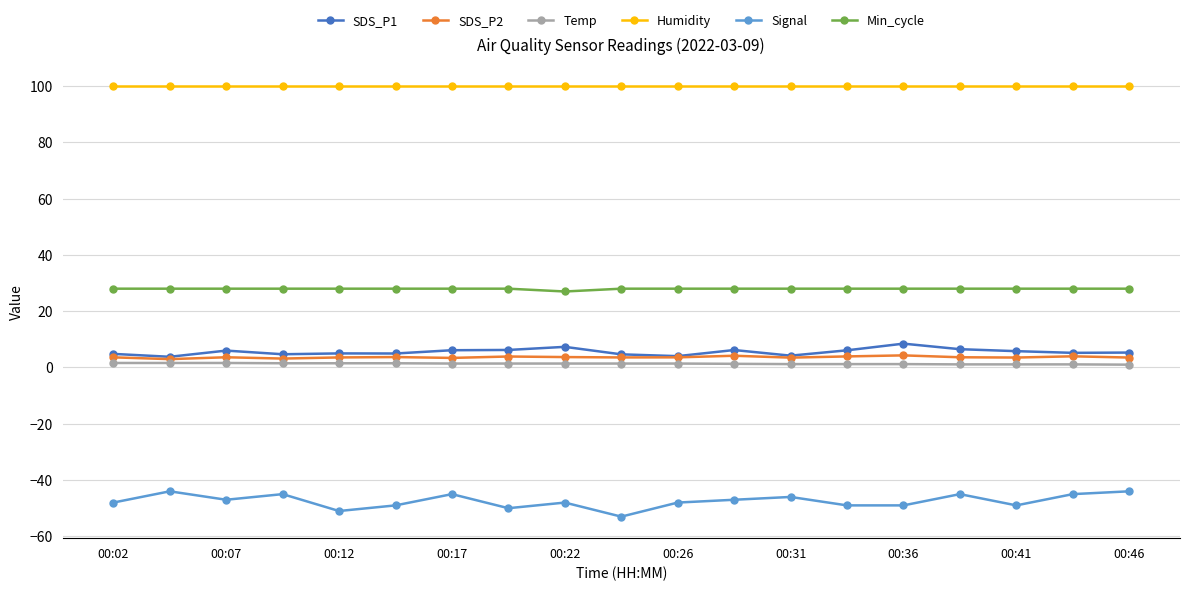

Which series has the largest total across all categories?

Humidity